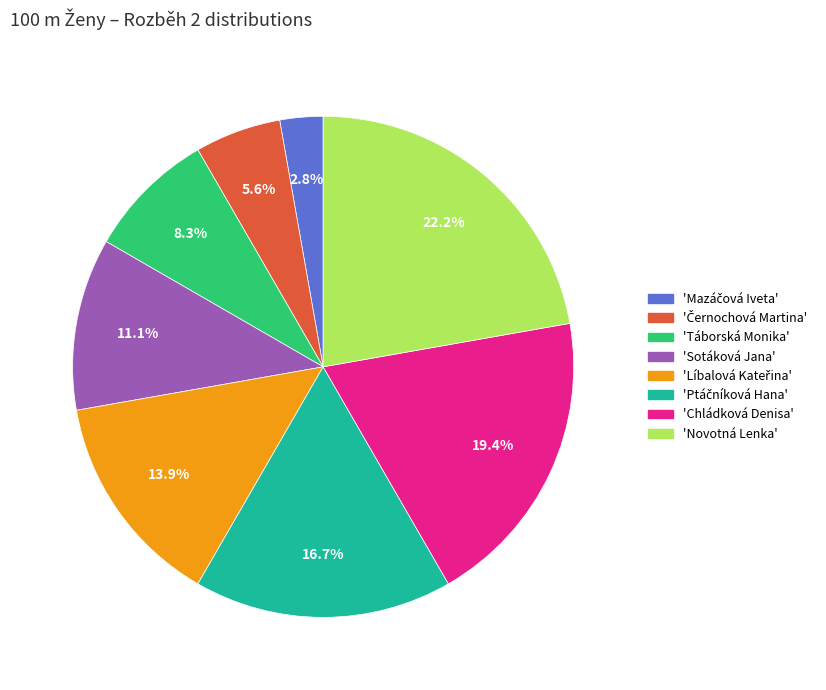

How many segments does this pie chart have?

8